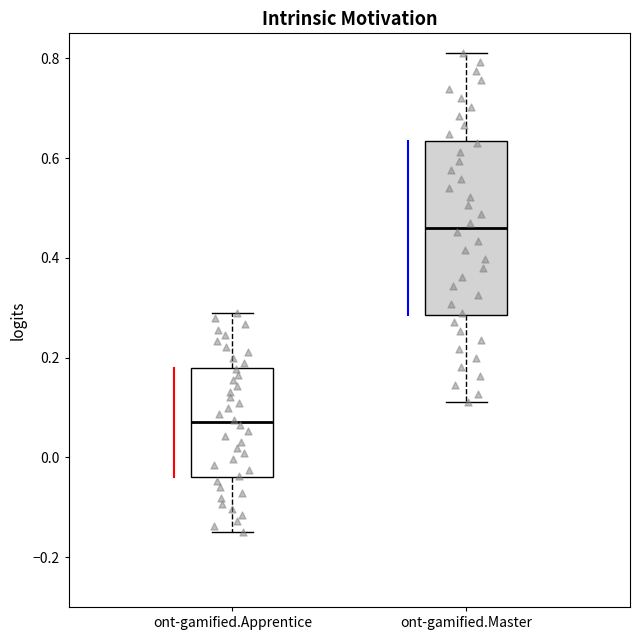

Which box is the tallest, from its lower edge to its upper edge?

ont-gamified.Master